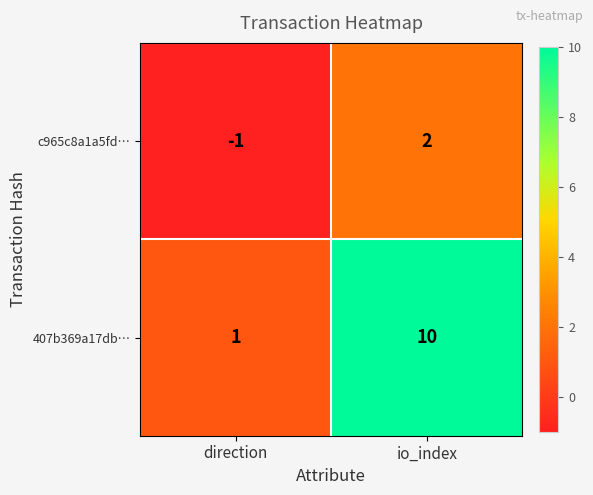

How many distinct data groups are displayed?

2